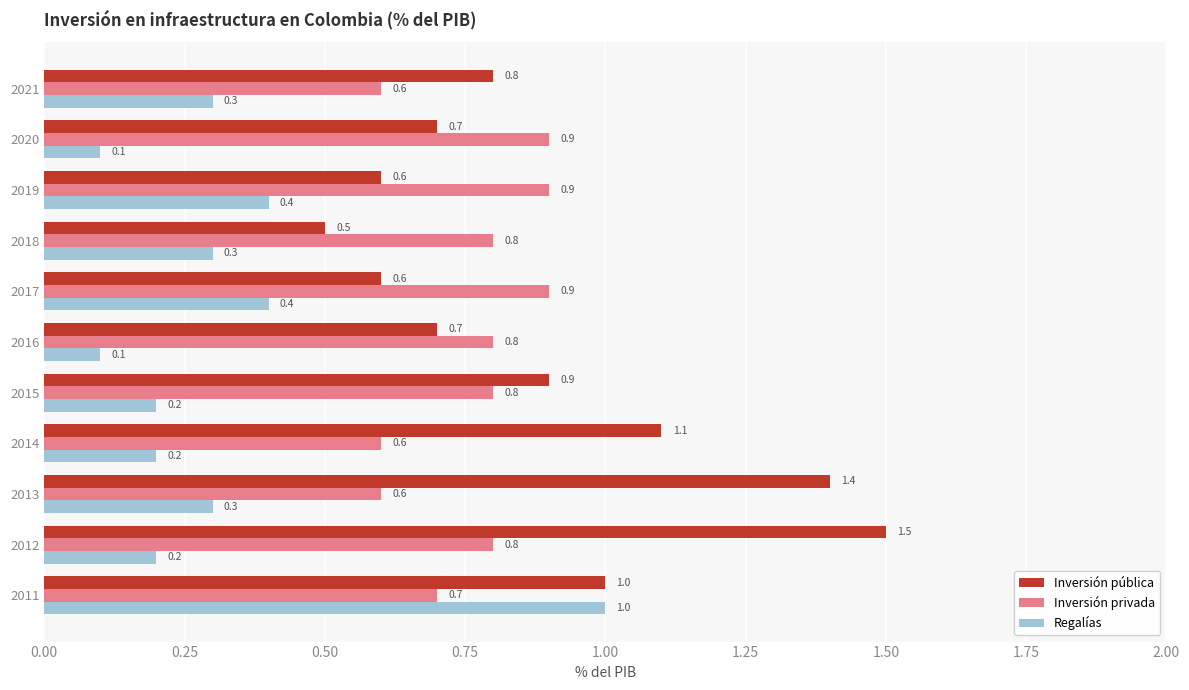

List the series in order of their overall mean, highest first.

Inversión pública, Inversión privada, Regalías